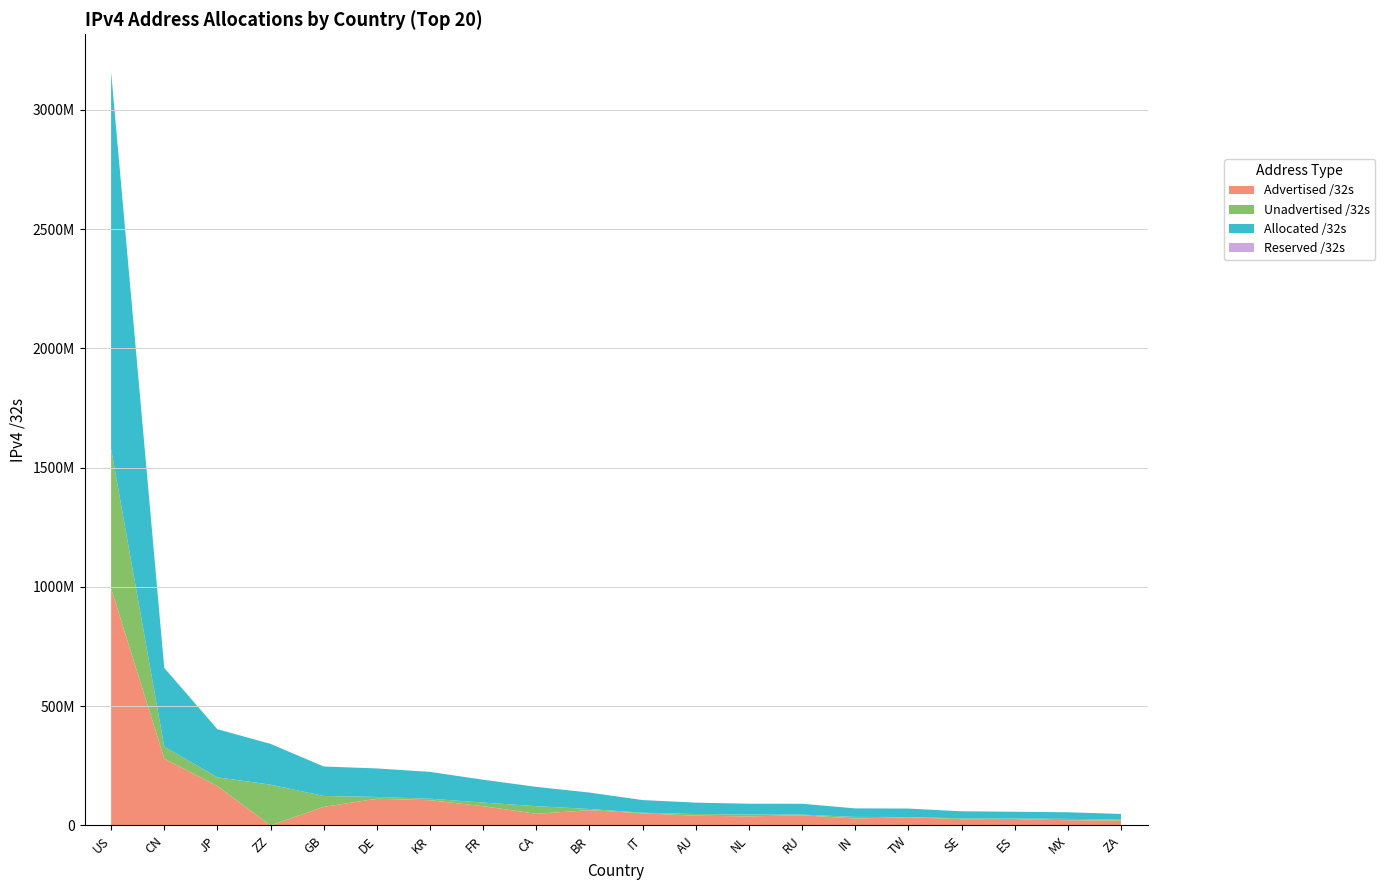

Which label corresponds to the largest value in the chart?

US